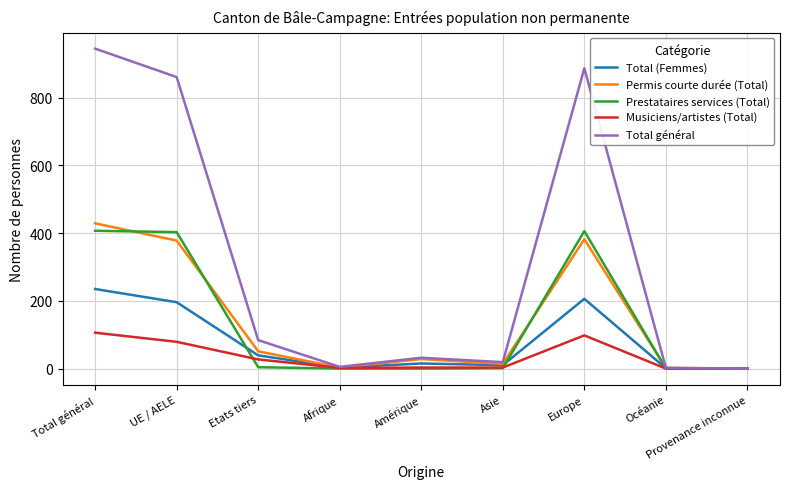

Which series has the largest range (max minus min)?

Total général